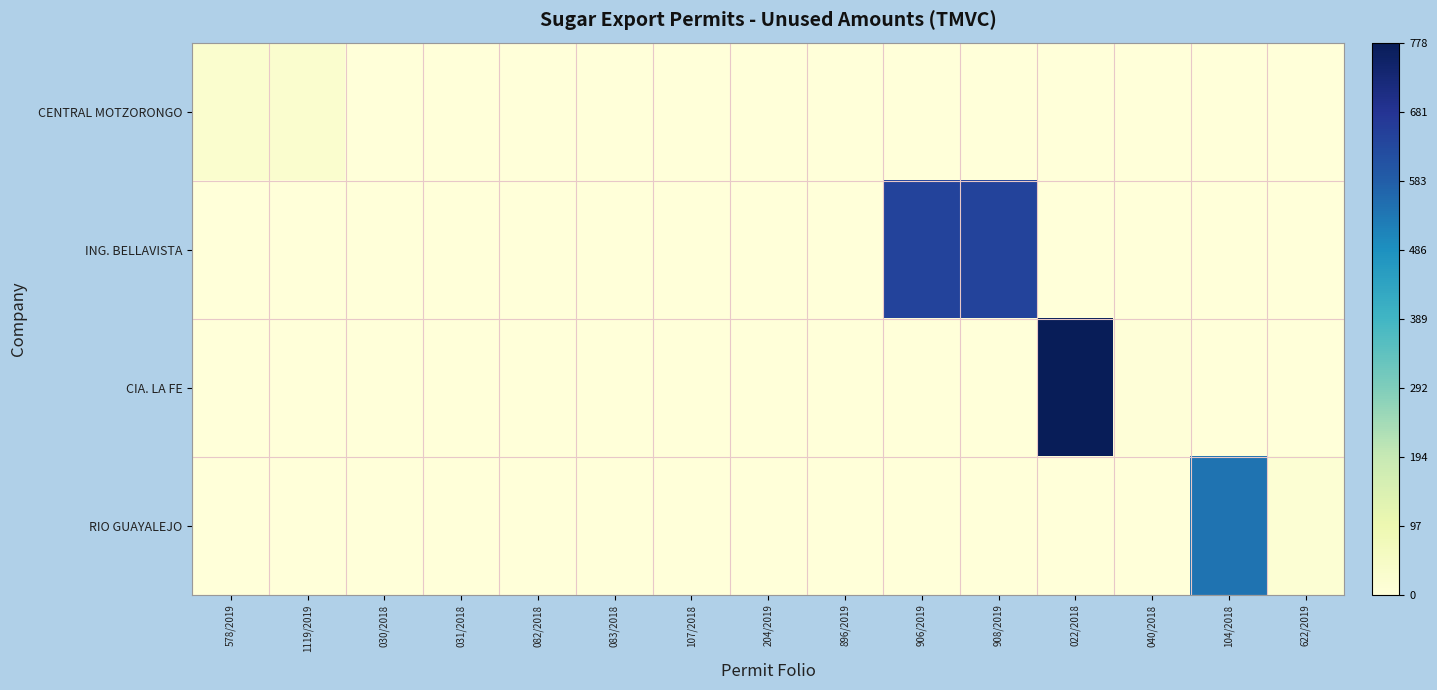

Count the number of categories in the chart.

15